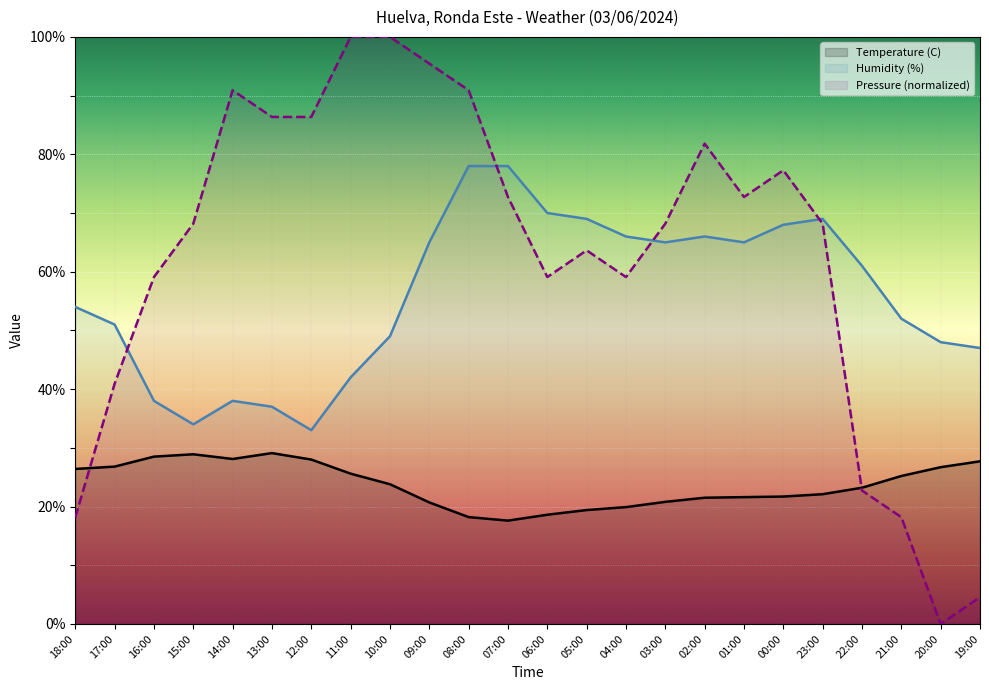

Is it true that Pressure (normalized) equals 69.2 at 17:00?

False